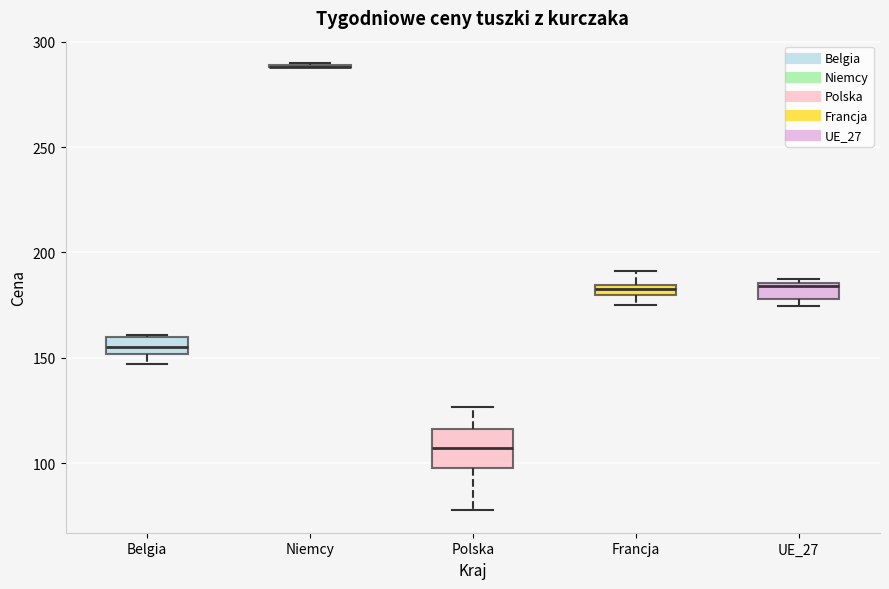

Where is the lower edge of the box for UE_27 on the y-axis? The values are not printed on the chart, so give them approximately, as read against the axis.

180